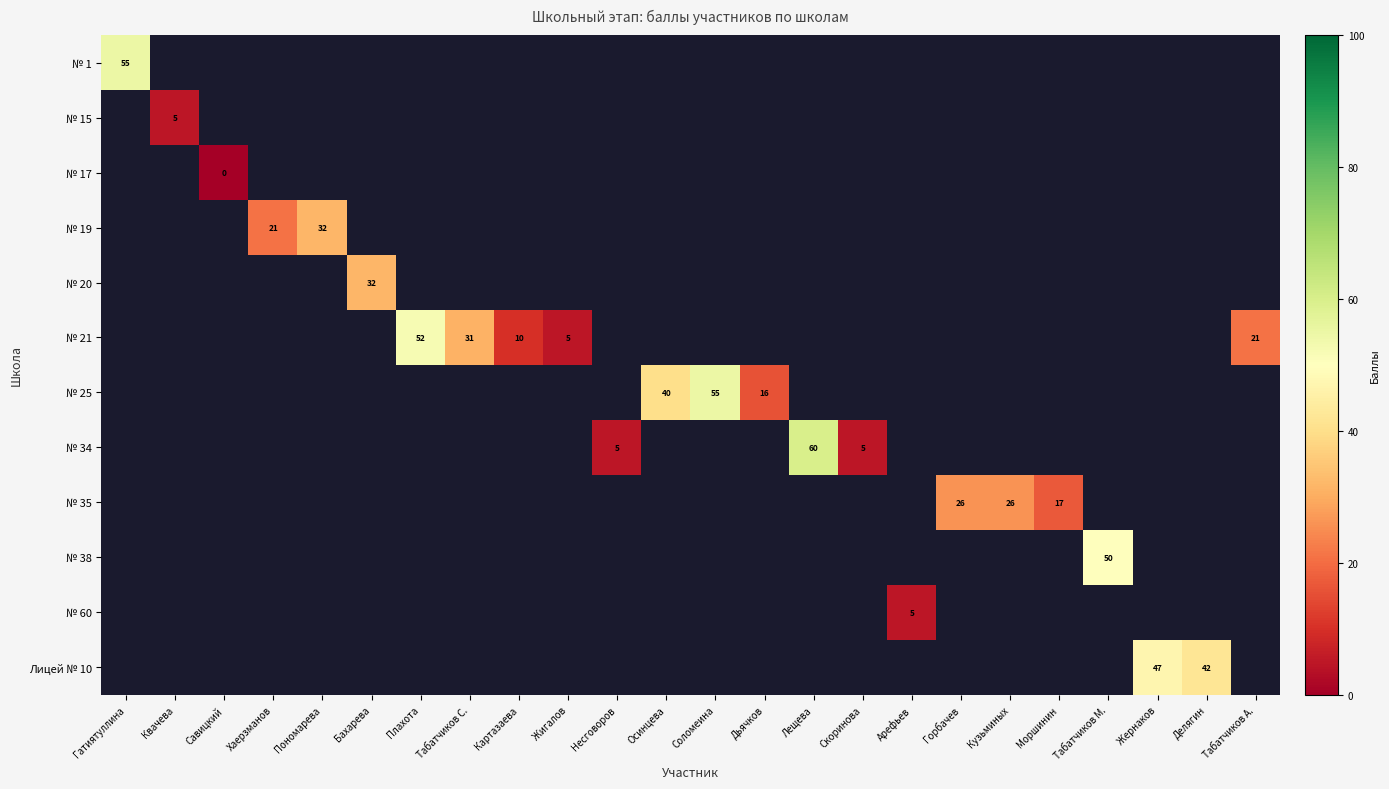

Count the number of data series in this chart.

12